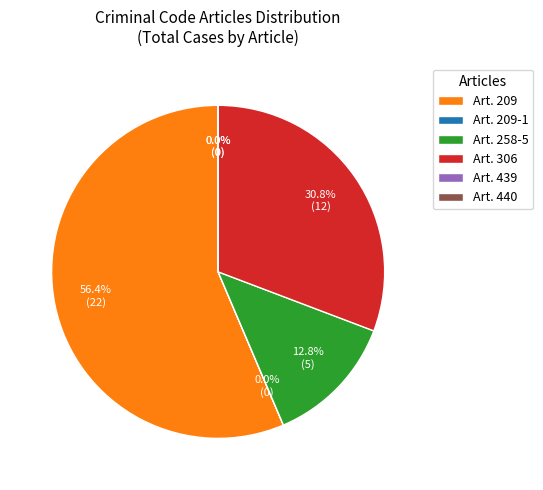

Between Art. 258-5 and Art. 306, which is larger?

Art. 306